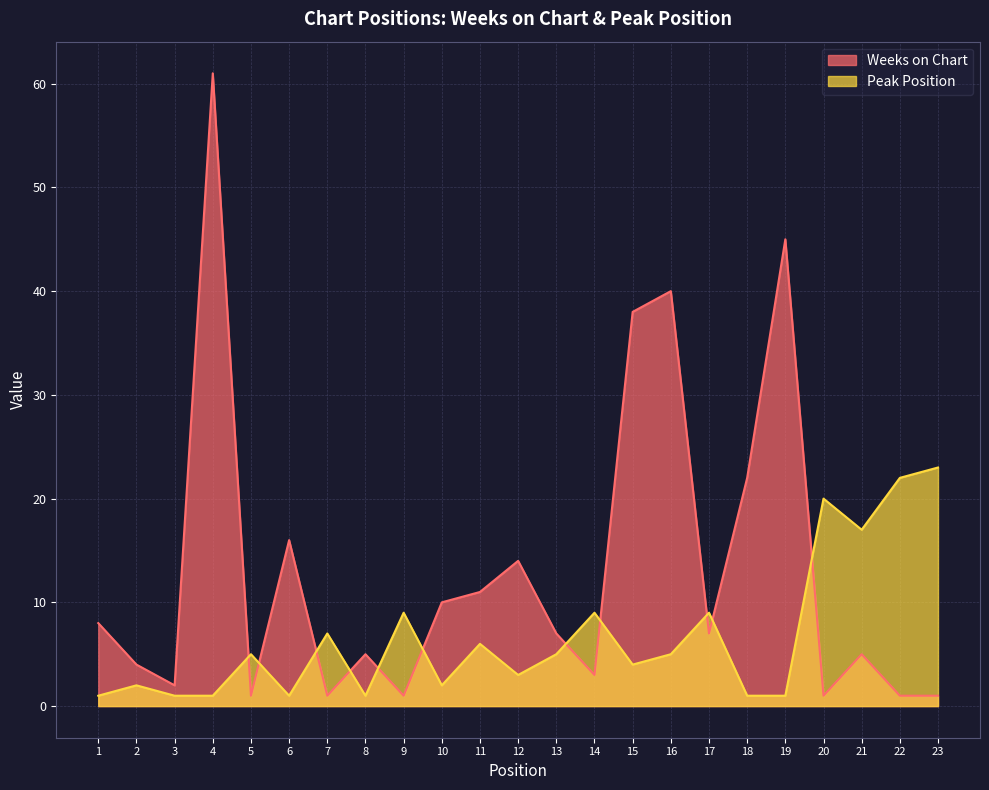

Rank the categories by Weeks on Chart value from highest to lowest.

4, 19, 16, 15, 18, 6, 12, 11, 10, 1, 13, 17, 8, 21, 2, 14, 3, 5, 7, 9, 20, 22, 23